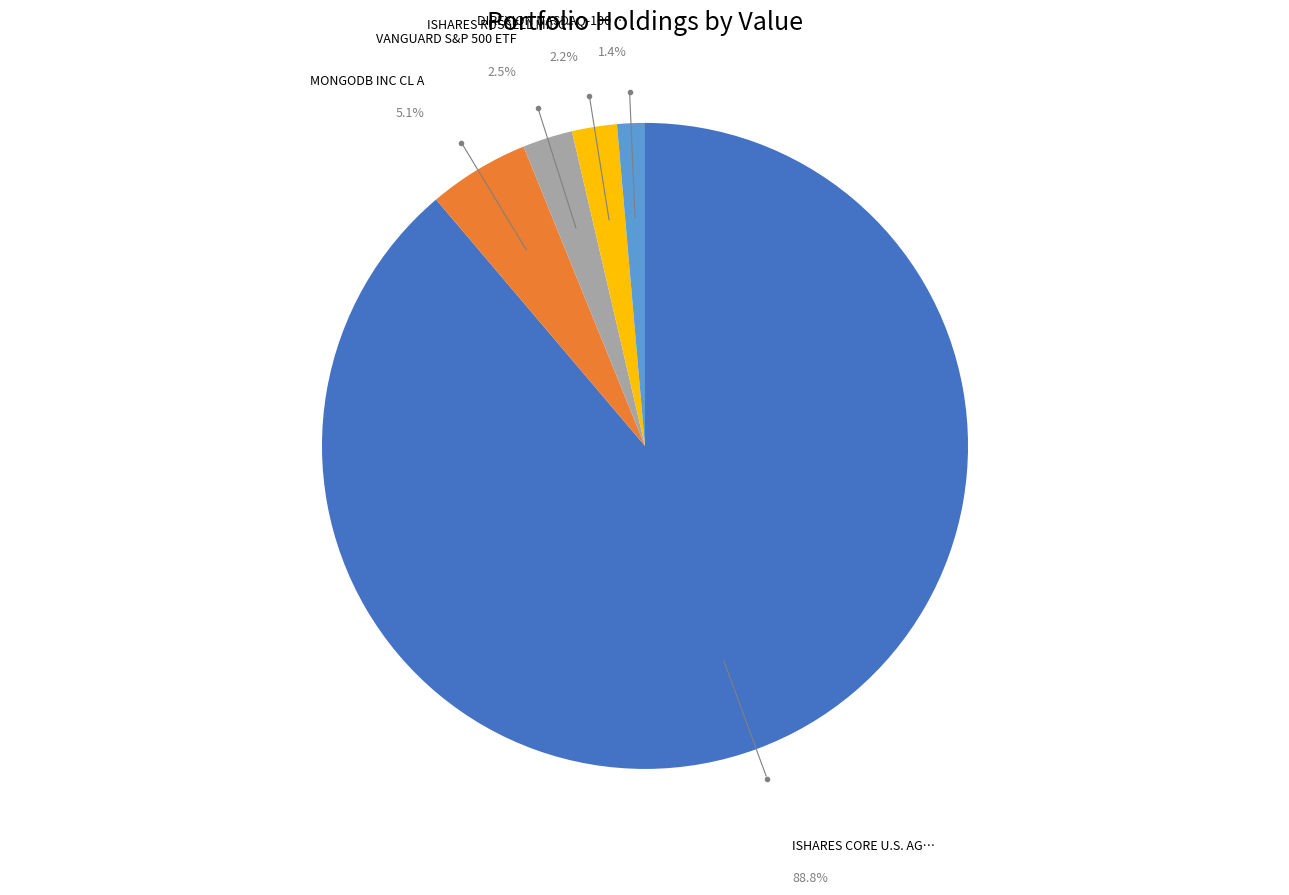

Does any single category account for the majority?

Yes